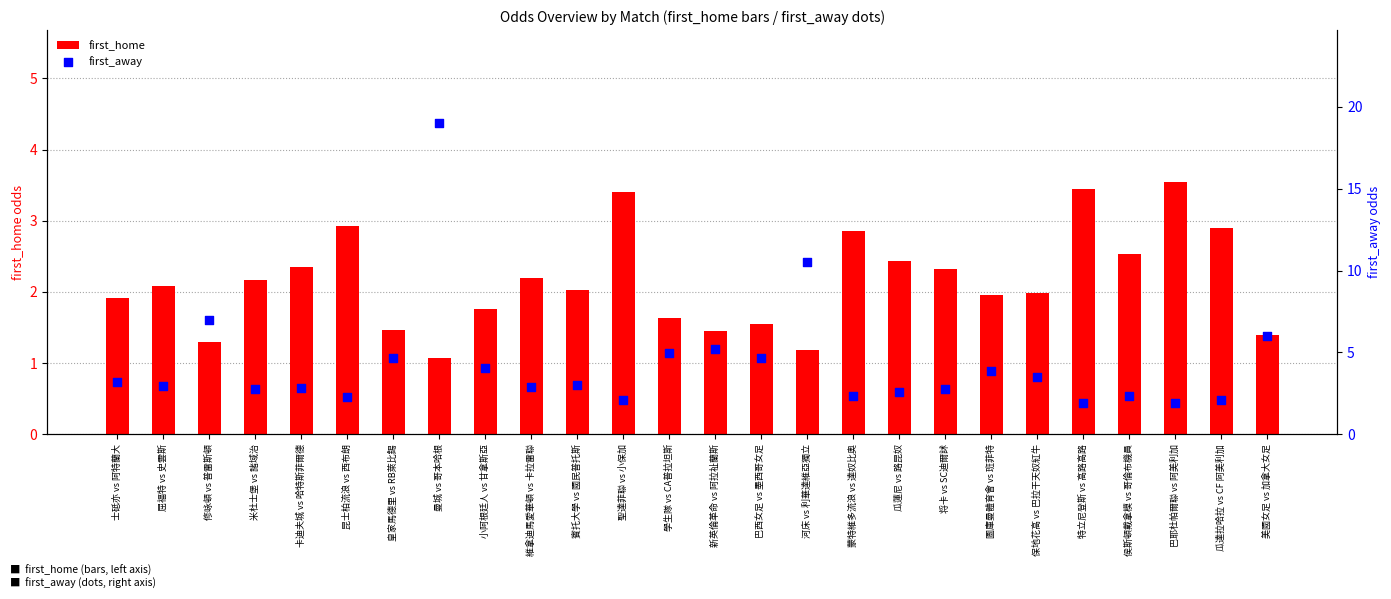

Which series reaches the minimum Y coordinate?

first_home